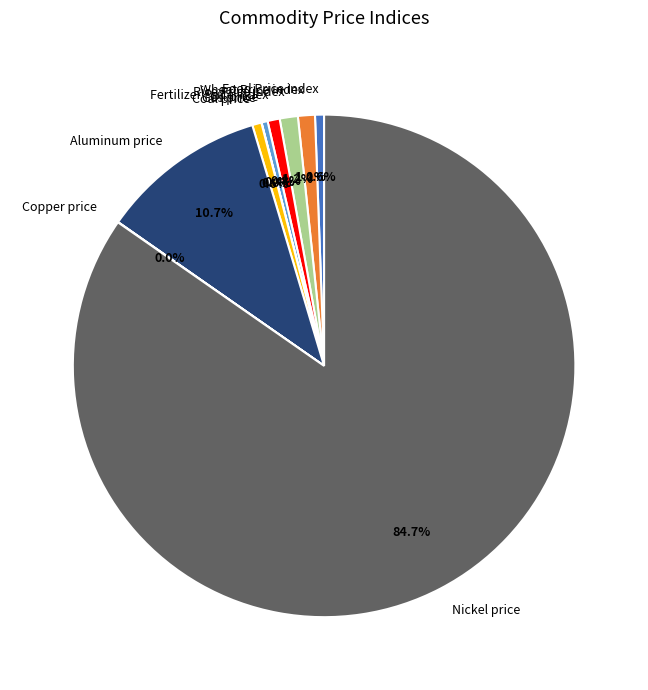

Is Nickel price the majority of the pie?

Yes